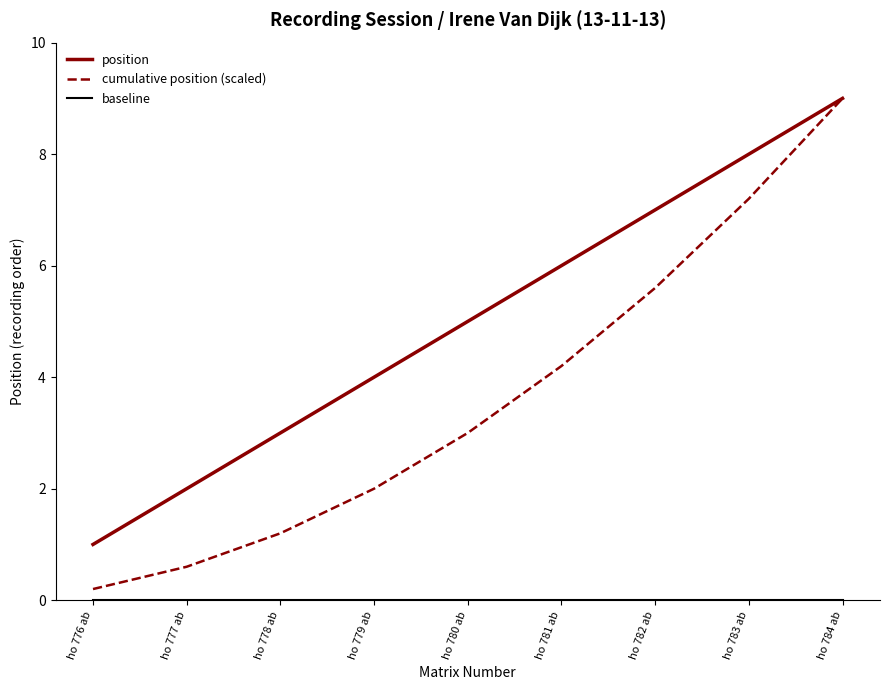

Reading right to left, extract all data points from this chart.

position: 9.0	8.0	7.0	6.0	5.0	4.0	3.0	2.0	1.0
cumulative position (scaled): 9.0	7.2	5.6	4.2	3.0	2.0	1.2	0.6	0.2
baseline: 0.0	0.0	0.0	0.0	0.0	0.0	0.0	0.0	0.0